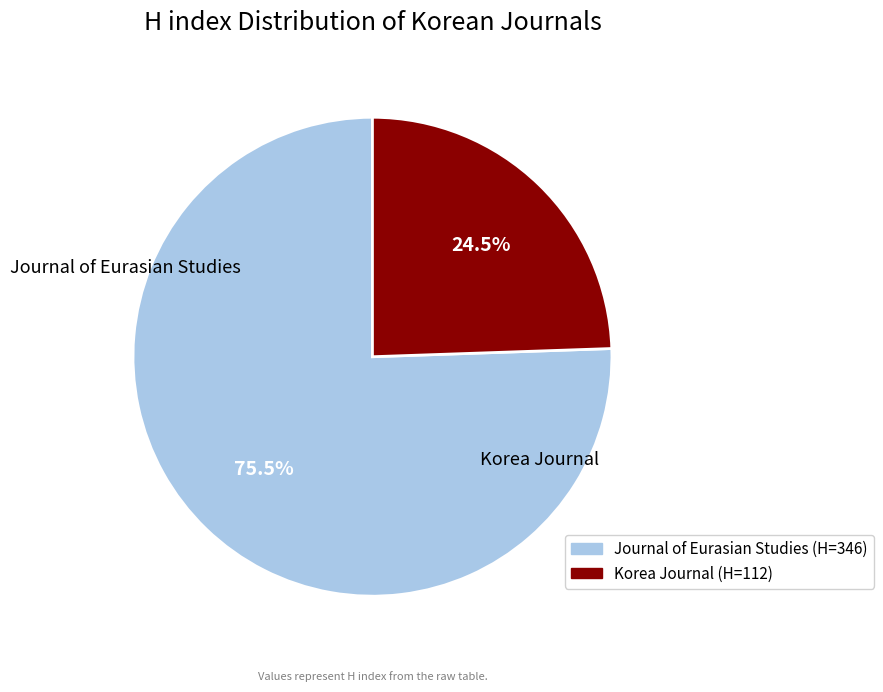

Rank the categories by value from highest to lowest.

Journal of Eurasian Studies, Korea Journal